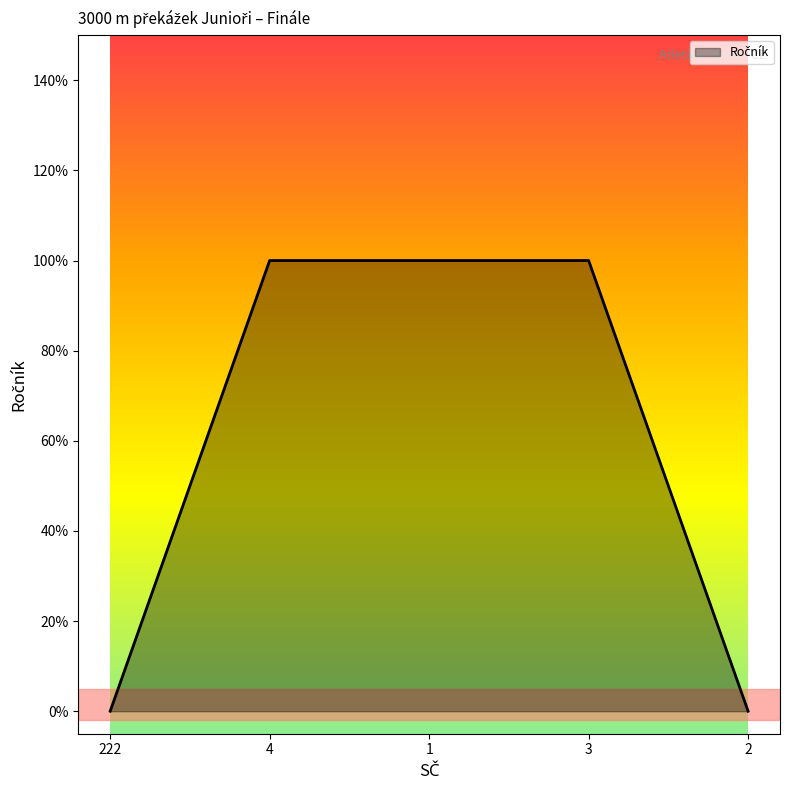

Does the chart display data point markers on the line(s)?

No